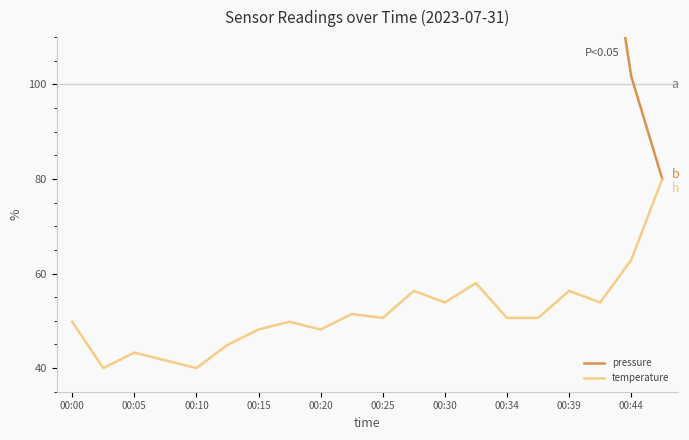

What is the minimum value shown in the chart?

40.0